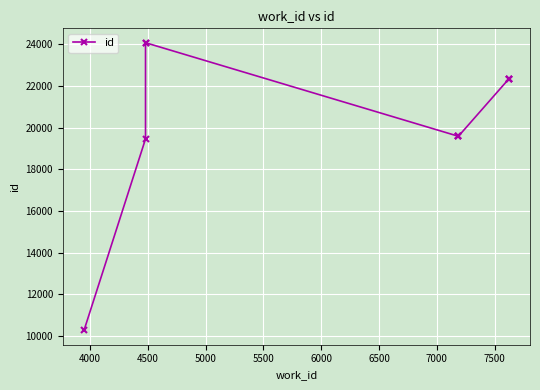

How many lines are shown in the chart?

1